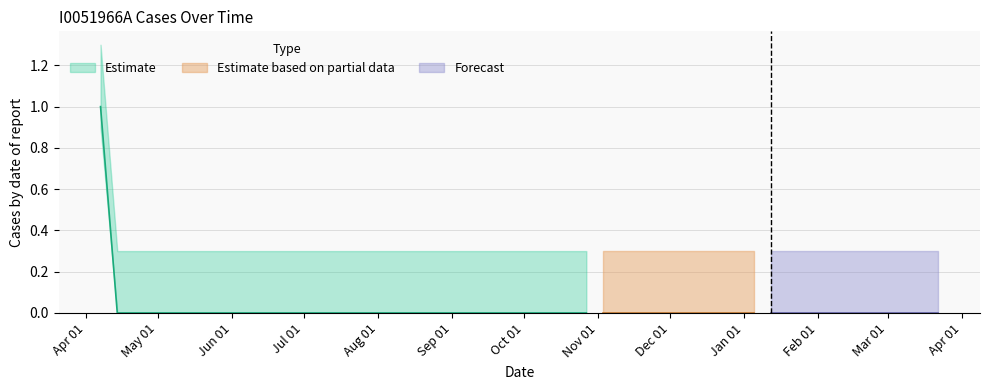

What is the sum of all values?

1